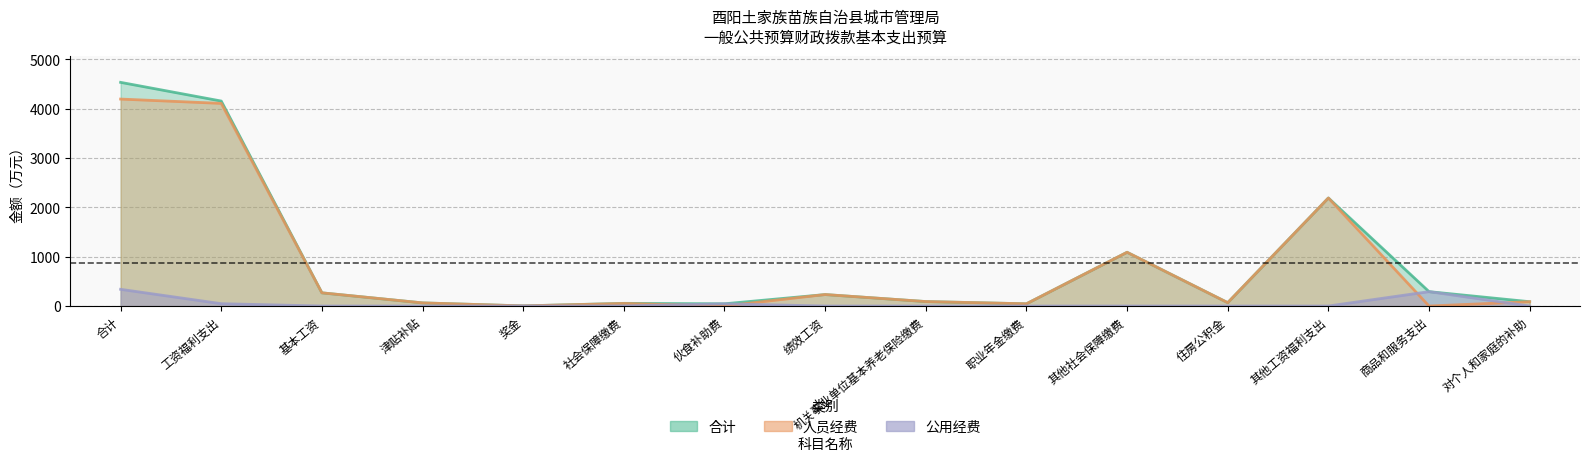

Where does the 合计 series first go above 90?

合计